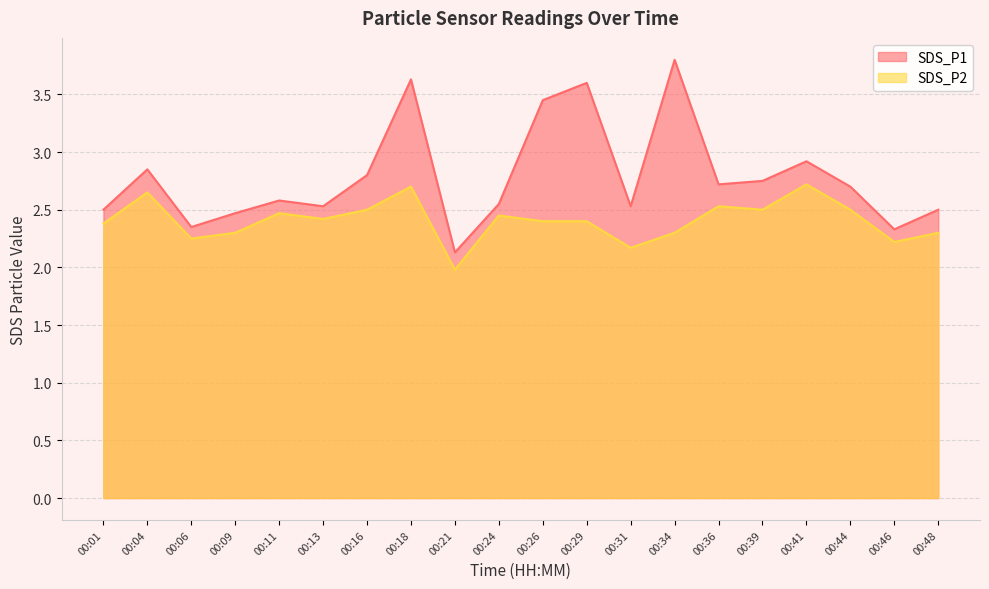

At which category does SDS_P2 reach its first local valley?

00:06